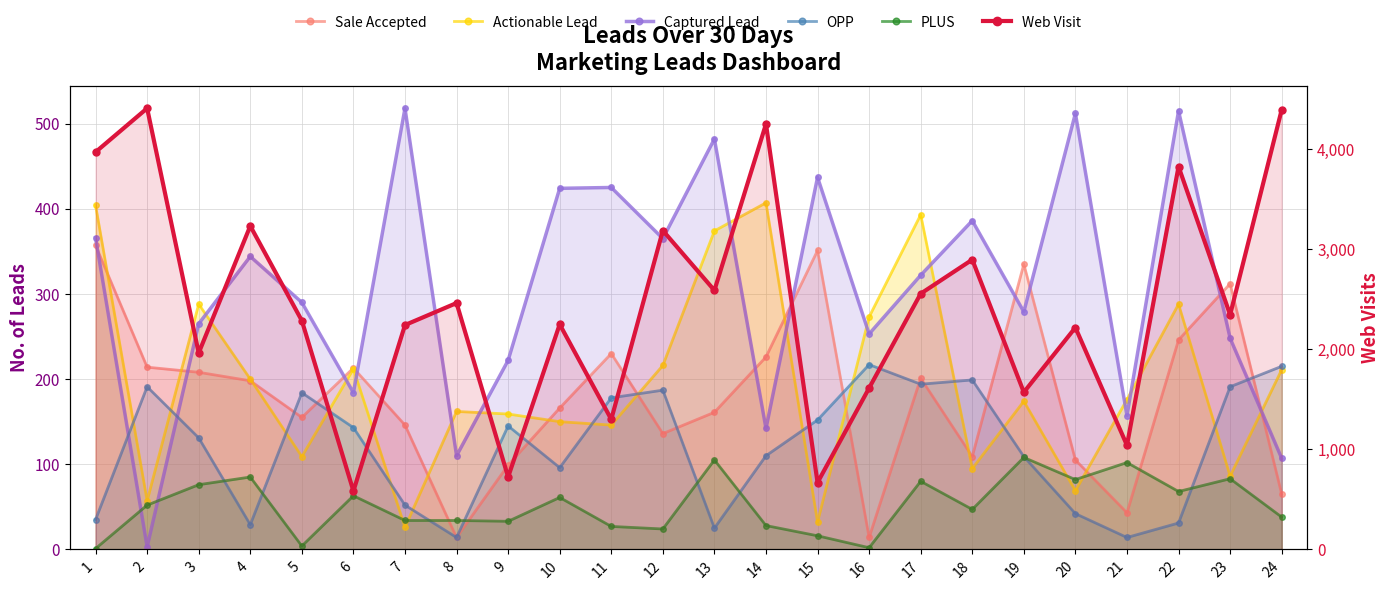

Which category has the lowest value across all series?

1